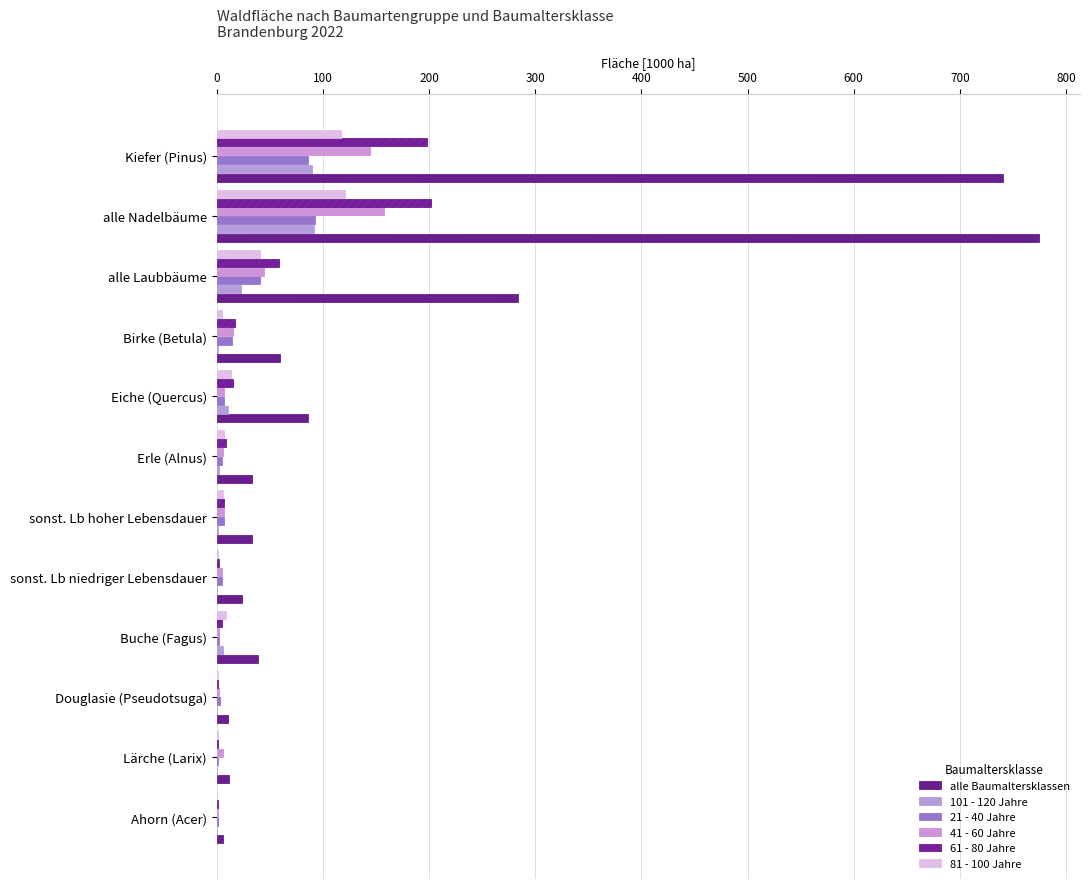

Count the number of data series in this chart.

6